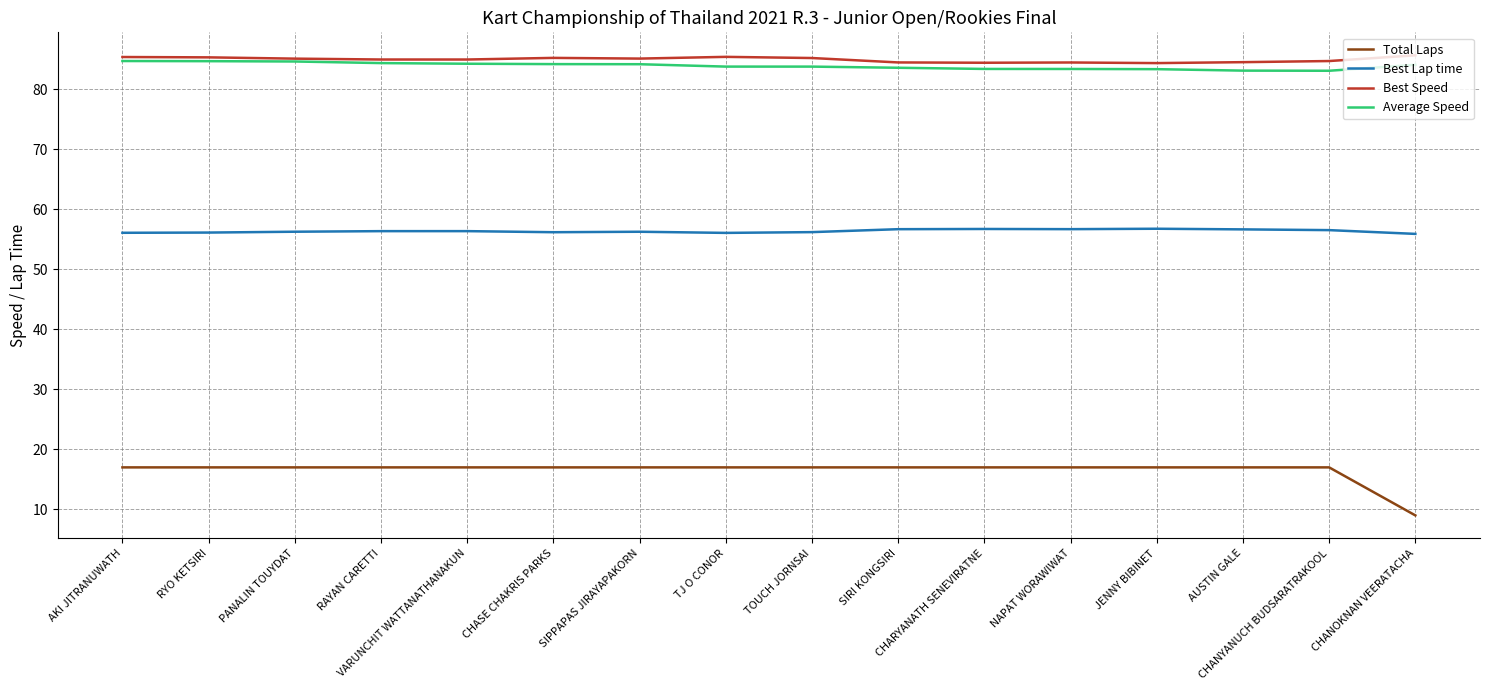

What is the maximum value shown in the chart?

85.7